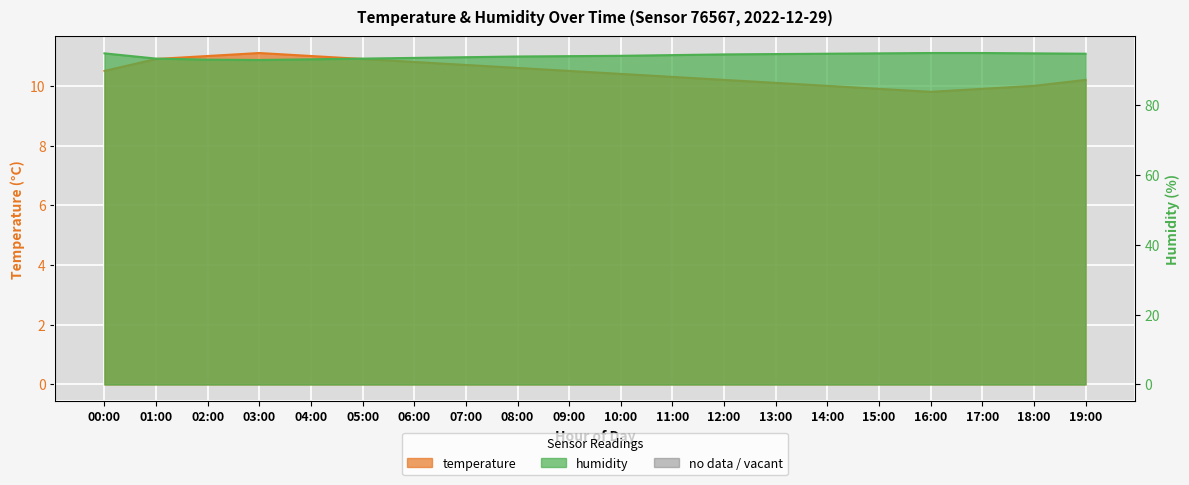

What is the maximum value shown in the chart?

95.0